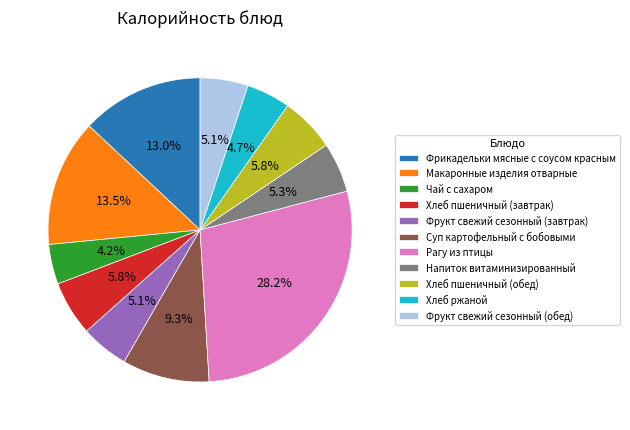

What percentage is NOT represented by Суп картофельный с бобовыми?

90.7%